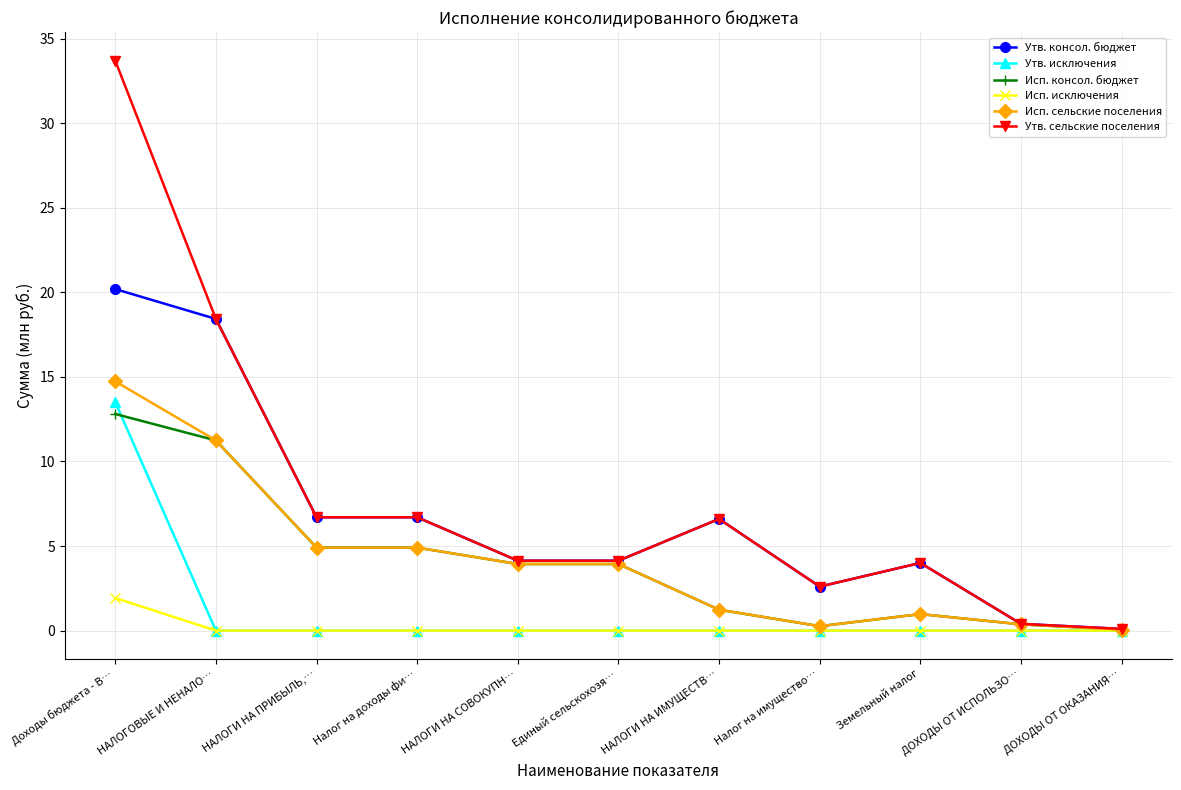

Which series has the widest spread of values?

Утв. сельские поселения